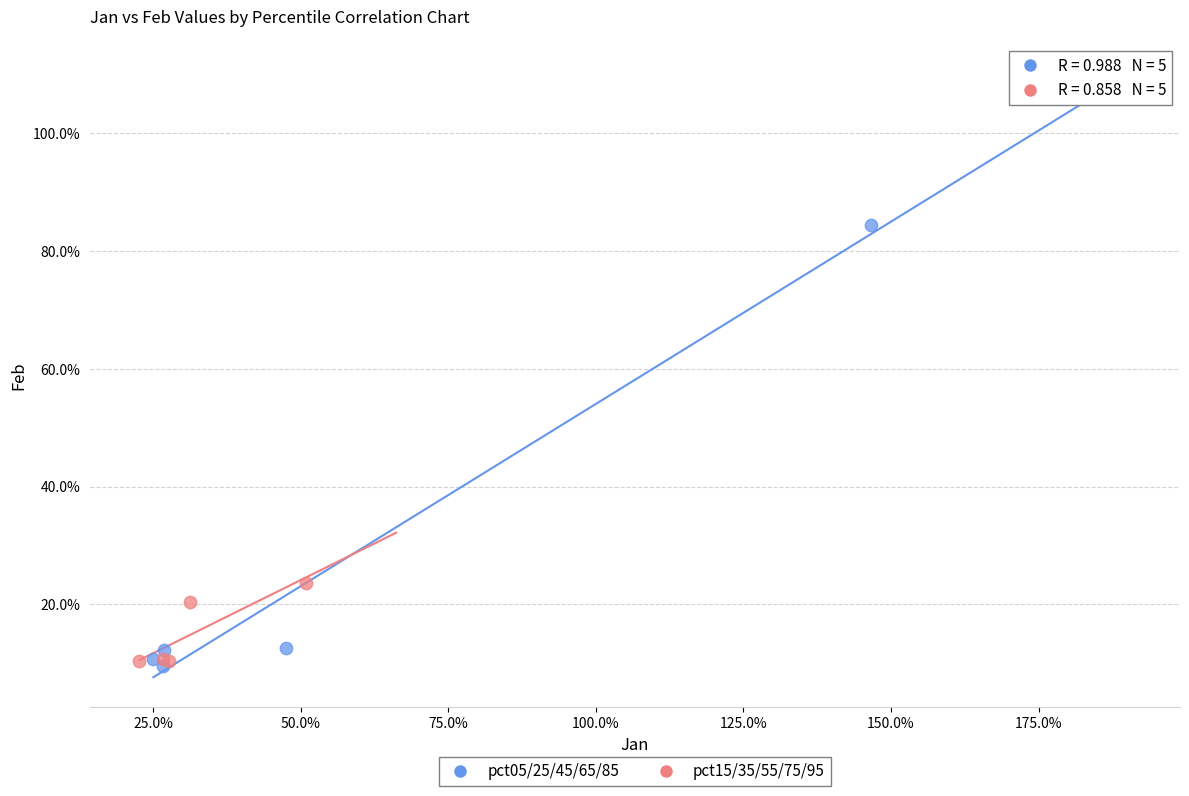

Which series has the largest Y range (max minus min)?

pct05/25/45/65/85